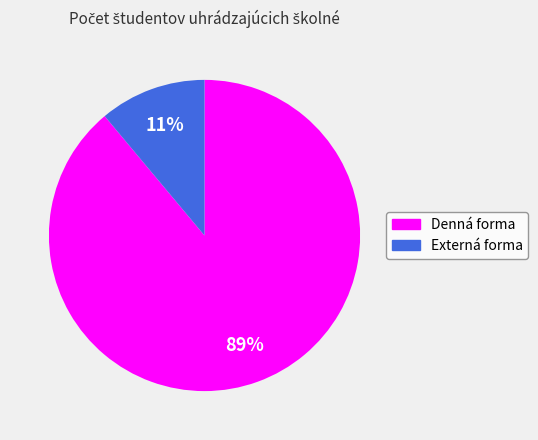

Between Externá forma and Denná forma, which is larger?

Denná forma